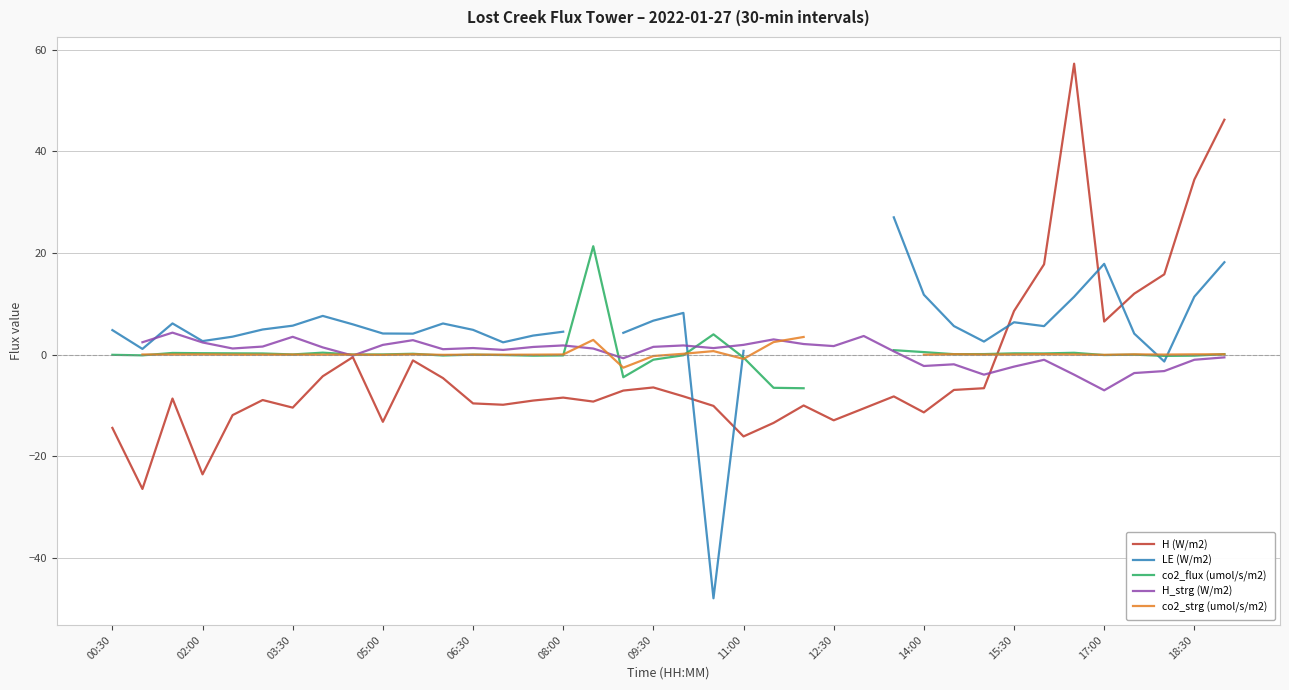

How many categories are shown in the chart?

38